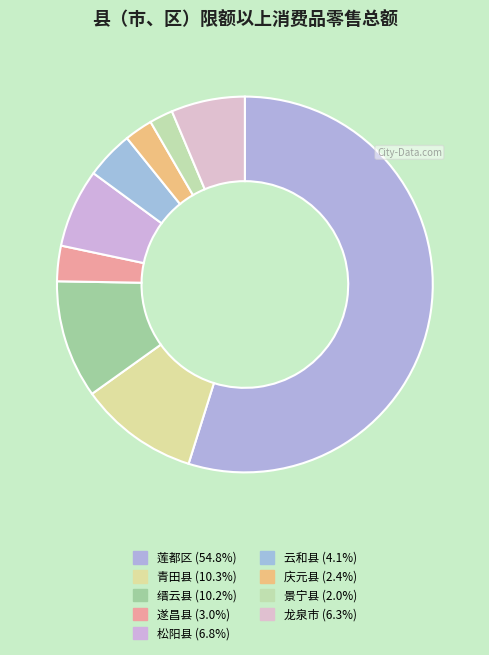

Is it true that 景宁县 is 8% of the pie?

False